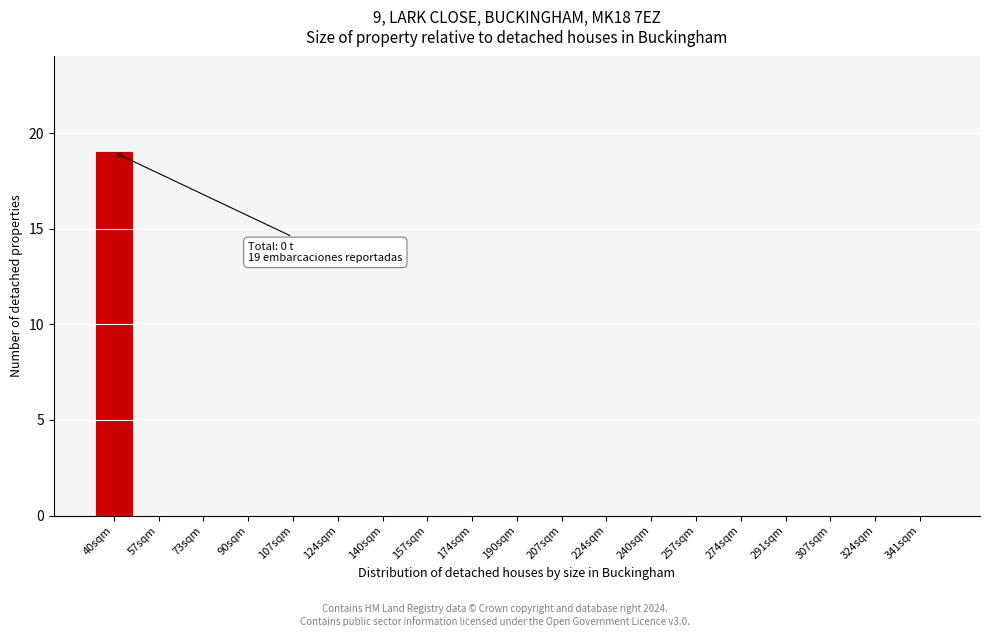

Reading left to right, what are all the values shown in this chart?

40sqm=19	57sqm=0	73sqm=0	90sqm=0	107sqm=0	124sqm=0	140sqm=0	157sqm=0	174sqm=0	190sqm=0	207sqm=0	224sqm=0	240sqm=0	257sqm=0	274sqm=0	291sqm=0	307sqm=0	324sqm=0	341sqm=0